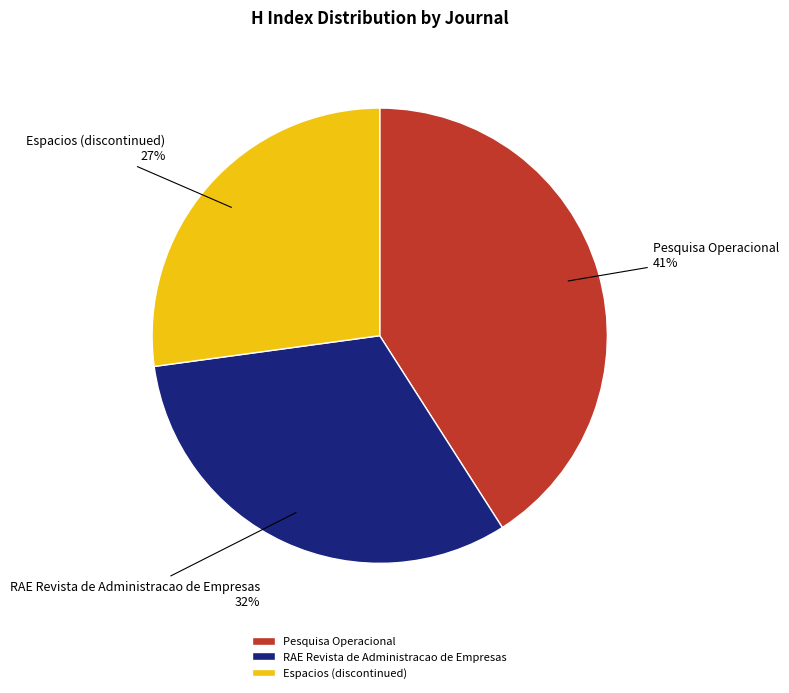

To the nearest percent, what is the average slice percentage?

33%